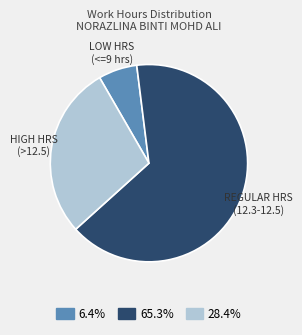

Is there any slice that represents more than half of the pie?

Yes